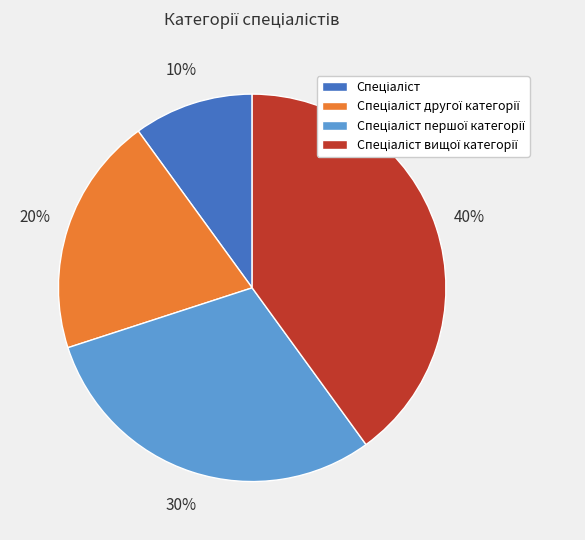

To the nearest percent, what is the average slice percentage?

25%